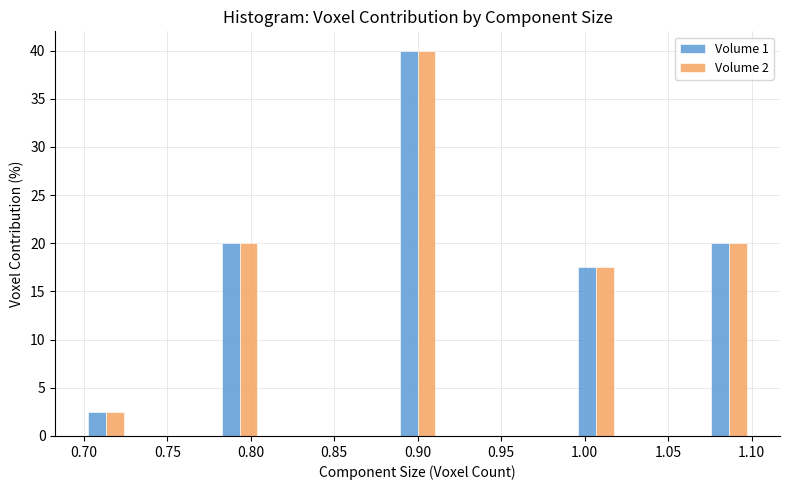

Reading left to right, list every range on the x-axis with the height of the bar of each series over it. Neither the bar edges nor the heights are printed on the chart, so give them approximately, as read against the axes.

0.700 to 0.725: Volume 1=2.5	Volume 2=2.5
0.725 to 0.755: Volume 1=0	Volume 2=0
0.755 to 0.780: Volume 1=0	Volume 2=0
0.780 to 0.805: Volume 1=20.0	Volume 2=20.0
0.805 to 0.835: Volume 1=0	Volume 2=0
0.835 to 0.860: Volume 1=0	Volume 2=0
0.860 to 0.885: Volume 1=0	Volume 2=0
0.885 to 0.915: Volume 1=40.0	Volume 2=40.0
0.915 to 0.940: Volume 1=0	Volume 2=0
0.940 to 0.965: Volume 1=0	Volume 2=0
0.965 to 0.995: Volume 1=0	Volume 2=0
0.995 to 1.020: Volume 1=17.5	Volume 2=17.5
1.020 to 1.045: Volume 1=0	Volume 2=0
1.045 to 1.075: Volume 1=0	Volume 2=0
1.075 to 1.100: Volume 1=20.0	Volume 2=20.0